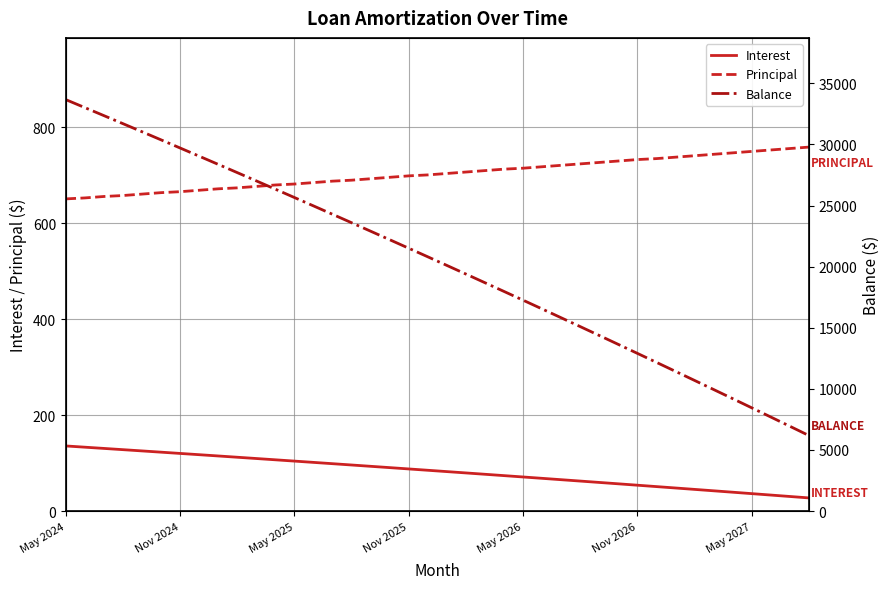

At which category does the chart reach its peak across all series?

May 2024